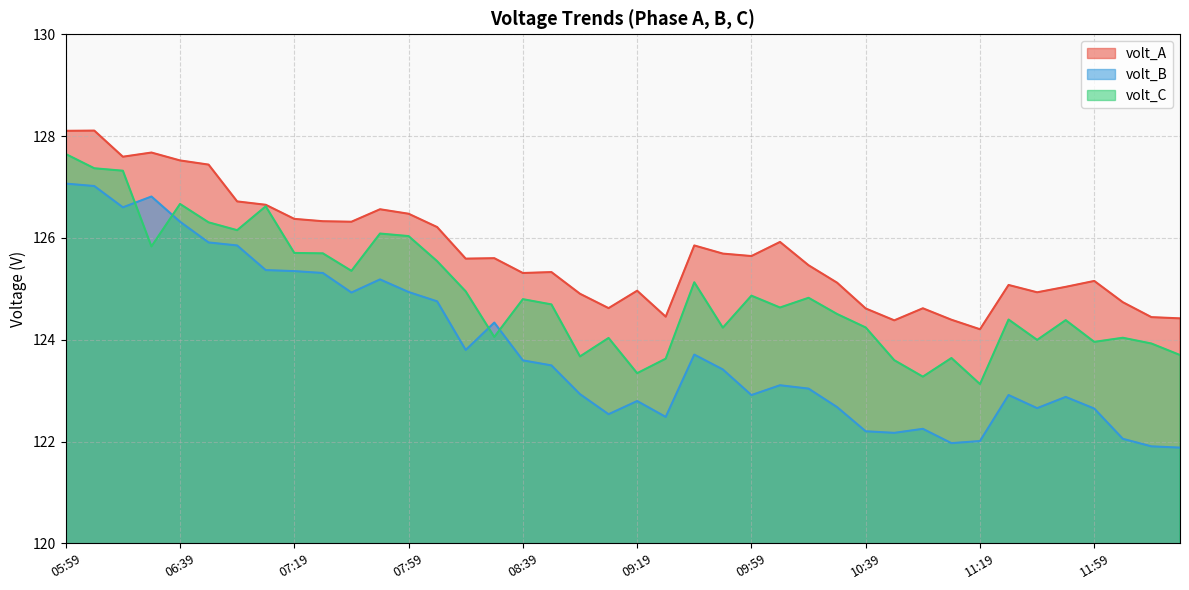

What is the approximate value of volt_C at 06:59?

126.2